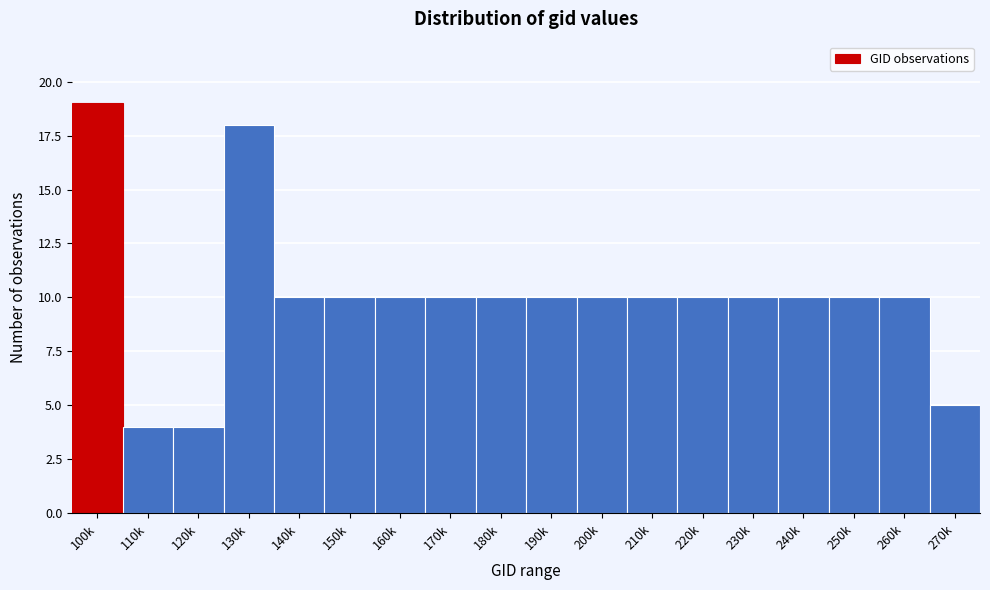

Reading left to right, transcribe all the data shown in this chart.

19	4	4	18	10	10	10	10	10	10	10	10	10	10	10	10	10	5